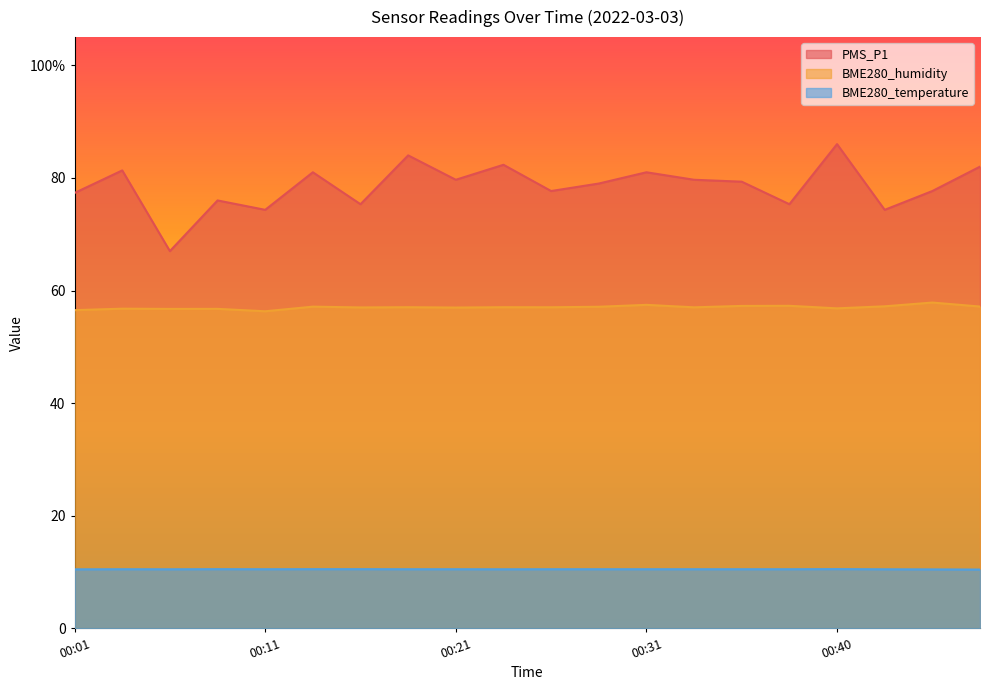

At which category does BME280_humidity reach its first local valley?

00:06